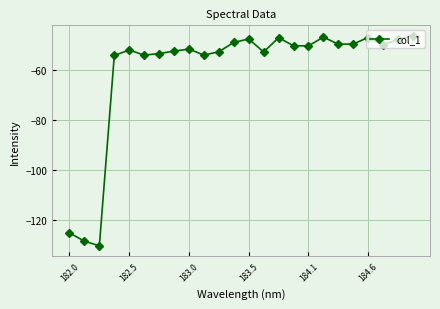

What is the minimum value shown in the chart?

-130.1